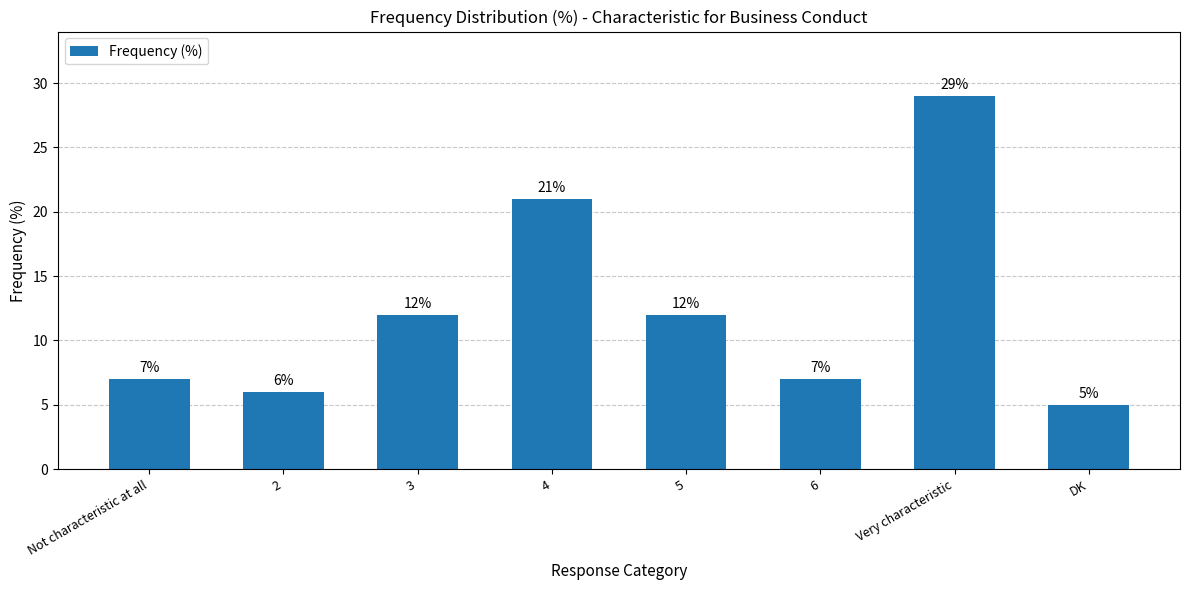

What is the difference between the values at 5 and 2?

6